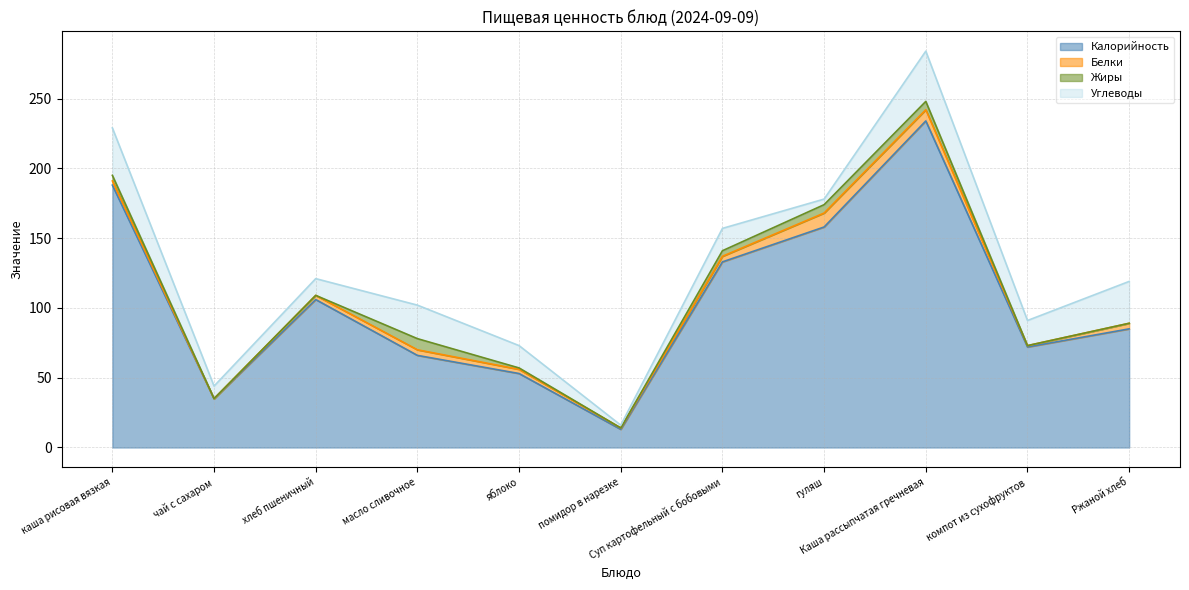

Reading left to right, transcribe all the data shown in this chart.

Калорийность: 188	35	106	66	53	13	133	158	234	72	85
Белки: 3	0	3	4	3	1	4	10	8	1	4
Жиры: 4	0	0	8	1	0	4	6	6	0	0
Углеводы: 34	9	12	24	16	2	16	4	36	18	30